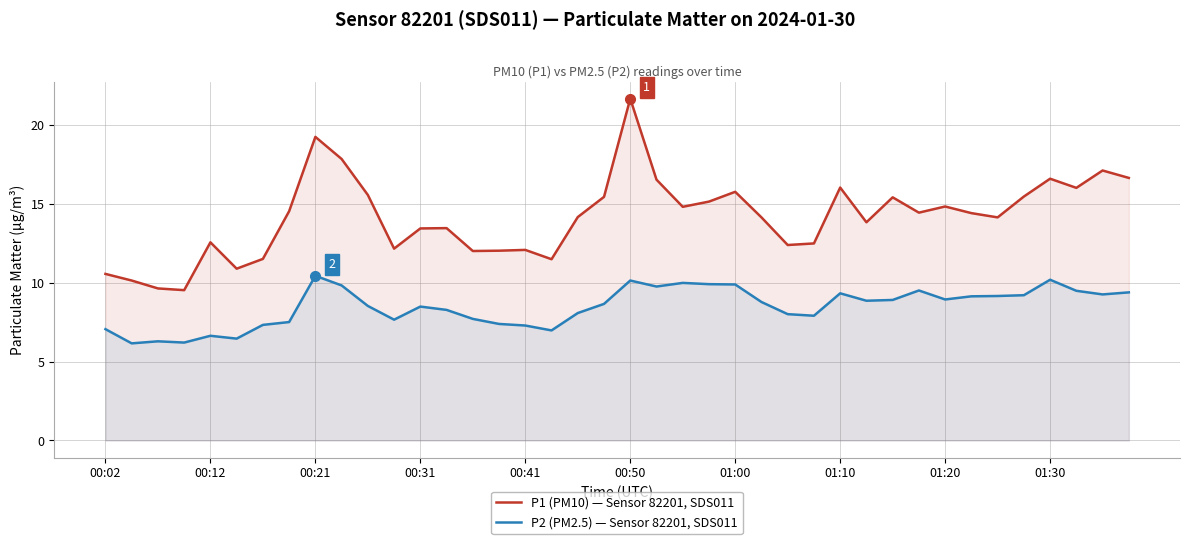

What is the minimum value for P1 (PM10) — Sensor 82201, SDS011?

9.5